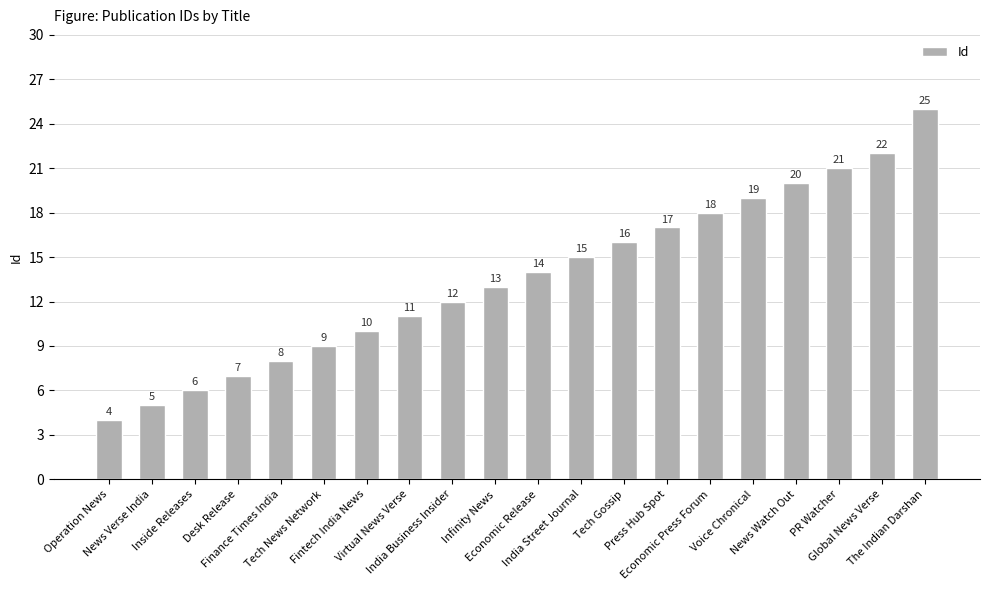

Rank the categories by value from highest to lowest.

The Indian Darshan, Global News Verse, PR Watcher, News Watch Out, Voice Chronical, Economic Press Forum, Press Hub Spot, Tech Gossip, India Street Journal, Economic Release, Infinity News, India Business Insider, Virtual News Verse, Fintech India News, Tech News Network, Finance Times India, Desk Release, Inside Releases, News Verse India, Operation News